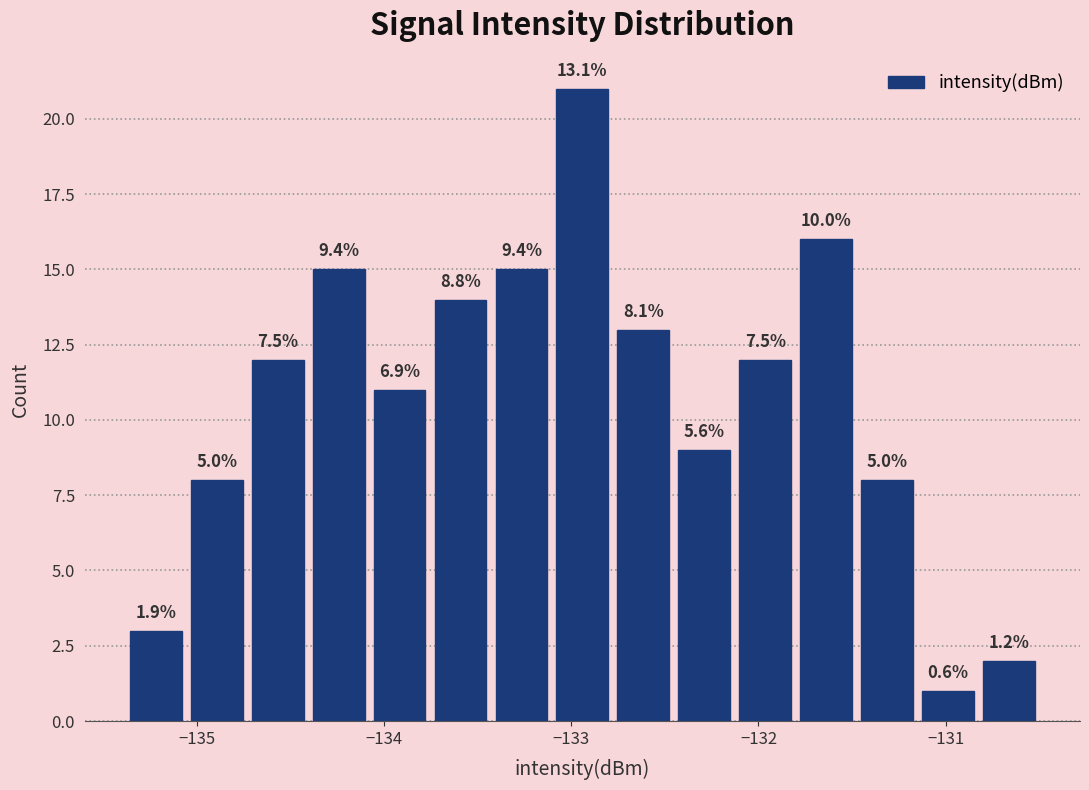

Around what value on the x-axis is the tallest bar? Give the approximate position of its centre, as read against the axis.

-132.9